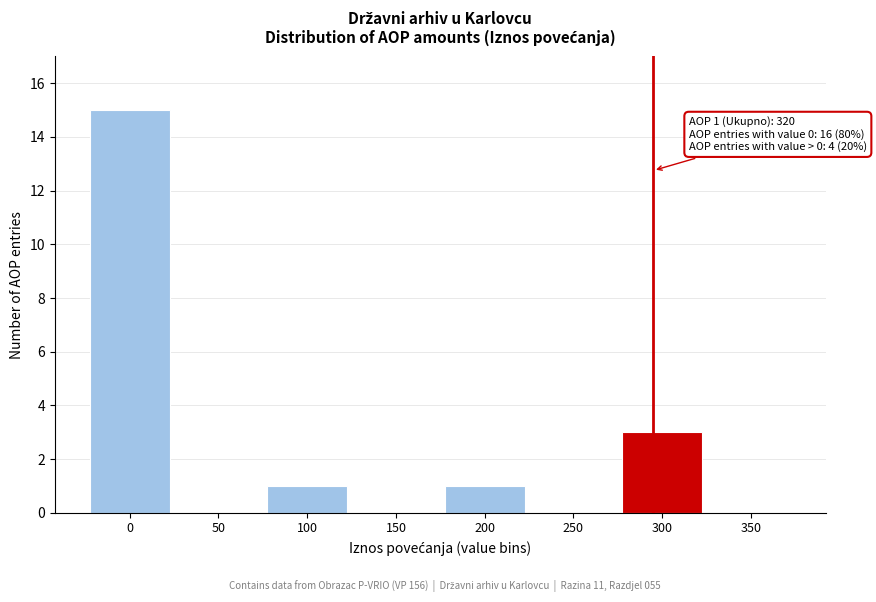

Reading left to right, transcribe all the data shown in this chart.

0=15	50=0	100=1	150=0	200=1	250=0	300=3	350=0